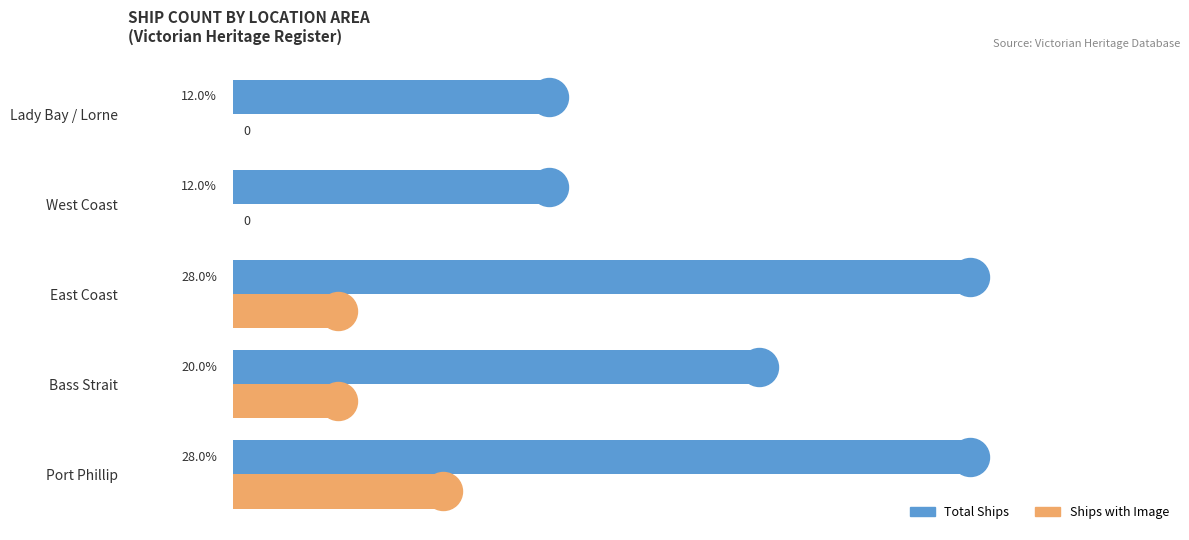

What is the maximum value shown in the chart?

7